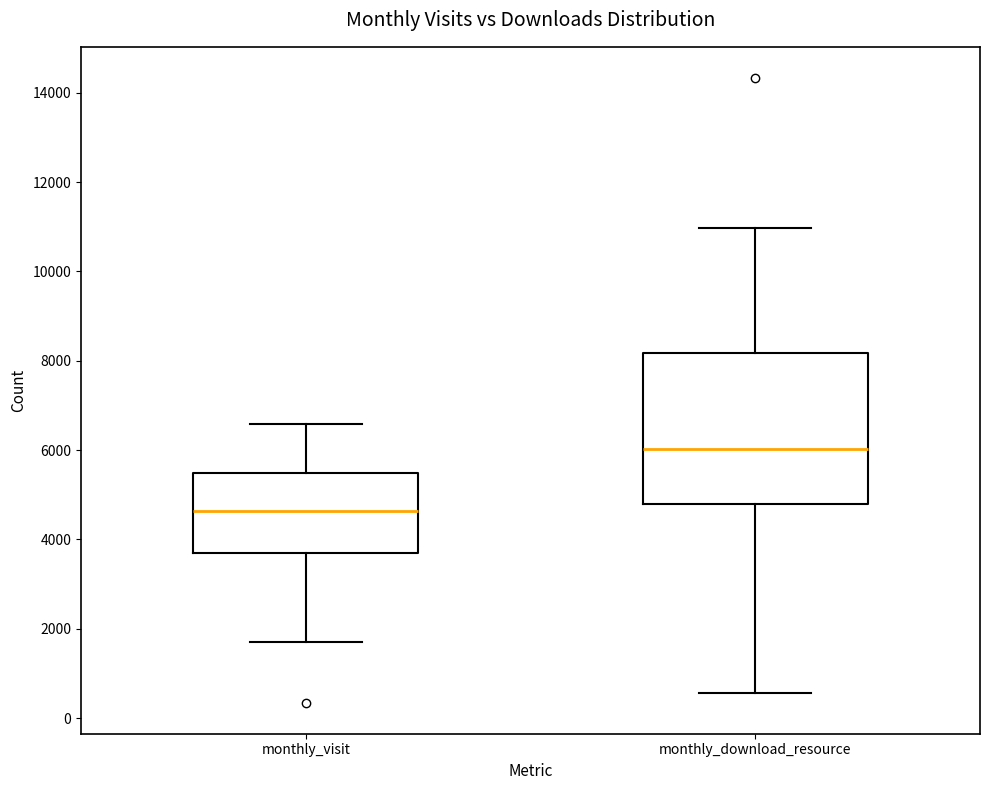

Reading left to right, transcribe this box plot: for each box, give where its median line is, the range the box spans, and where its two whiskers end, as read against the y-axis. The values are not printed on the chart, so give them approximately, as read against the axis.

monthly_visit: median 4600, box 3600 to 5400, whiskers 1800 to 6600
monthly_download_resource: median 6000, box 4800 to 8200, whiskers 600 to 11000